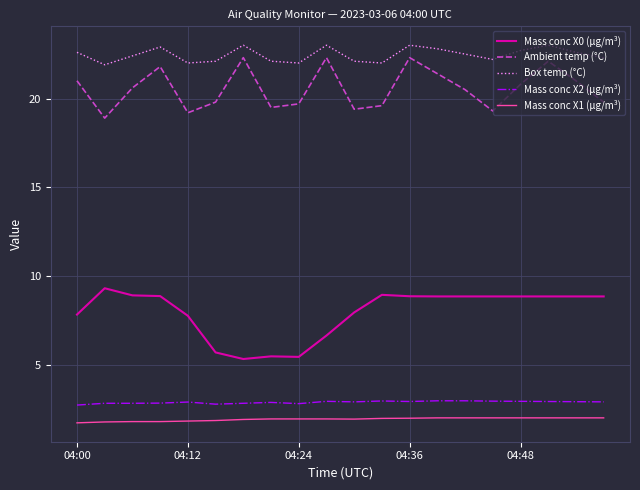

How many lines are shown in the chart?

5